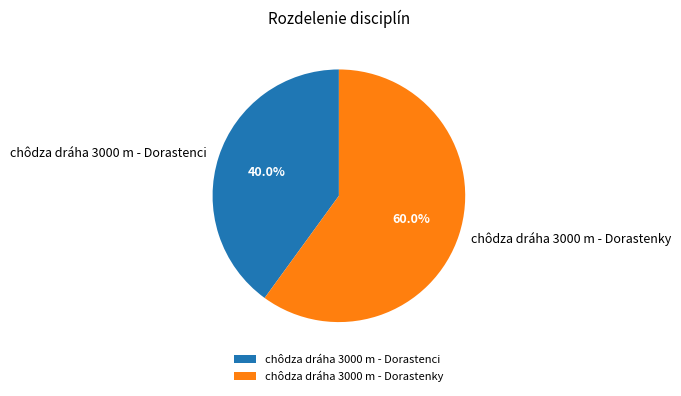

What is the ratio of the value at chôdza dráha 3000 m - Dorastenky to the value at chôdza dráha 3000 m - Dorastenci?

1.5